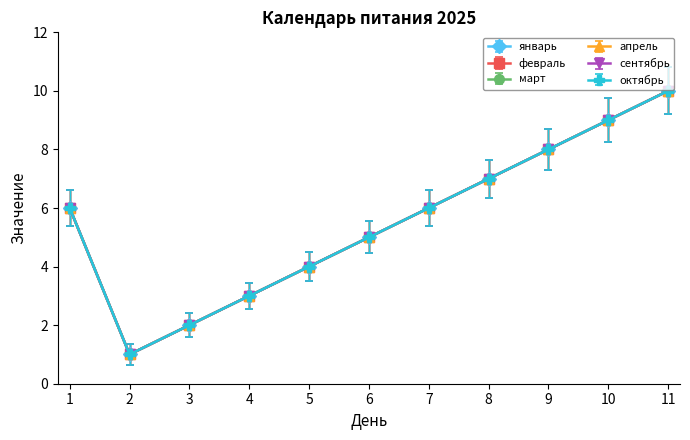

True or false: январь and март cross at least once.

False